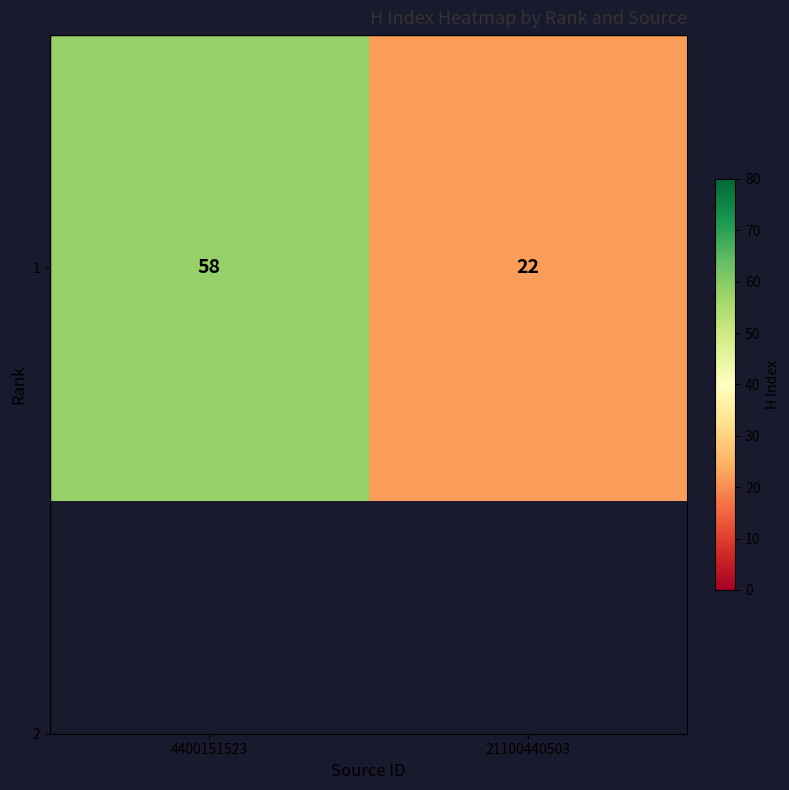

Count the values in the range 22 to 58.

2